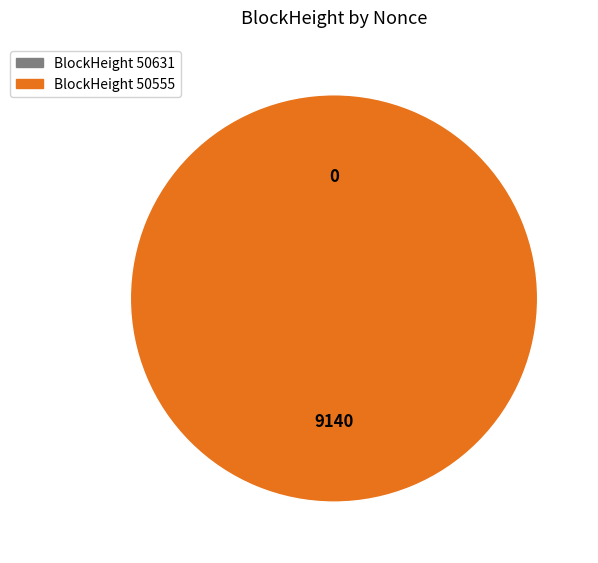

Rank the categories by value from lowest to highest.

50631, 50555